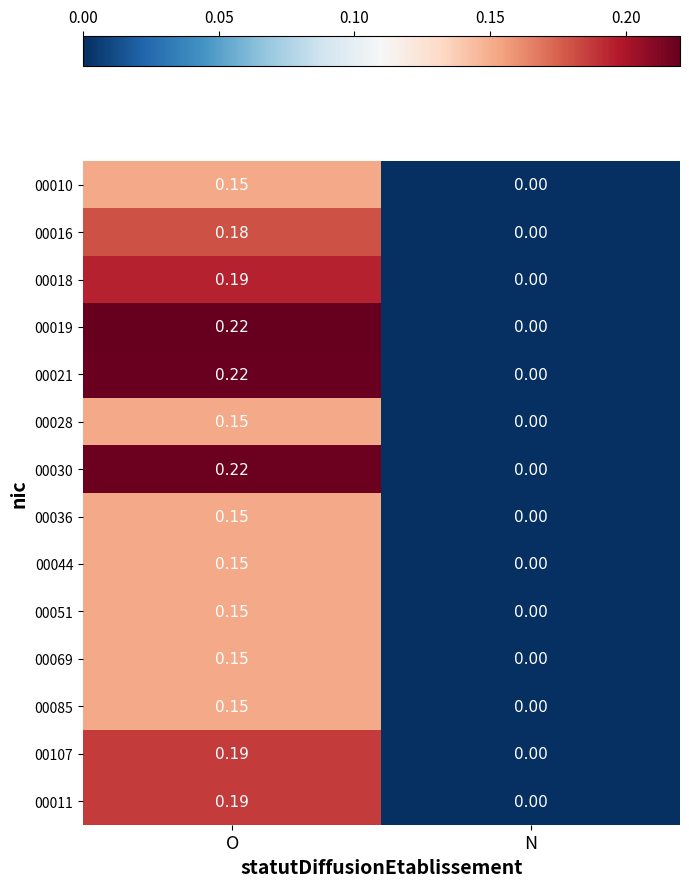

Where is 00018 nearest to the value 0?

N